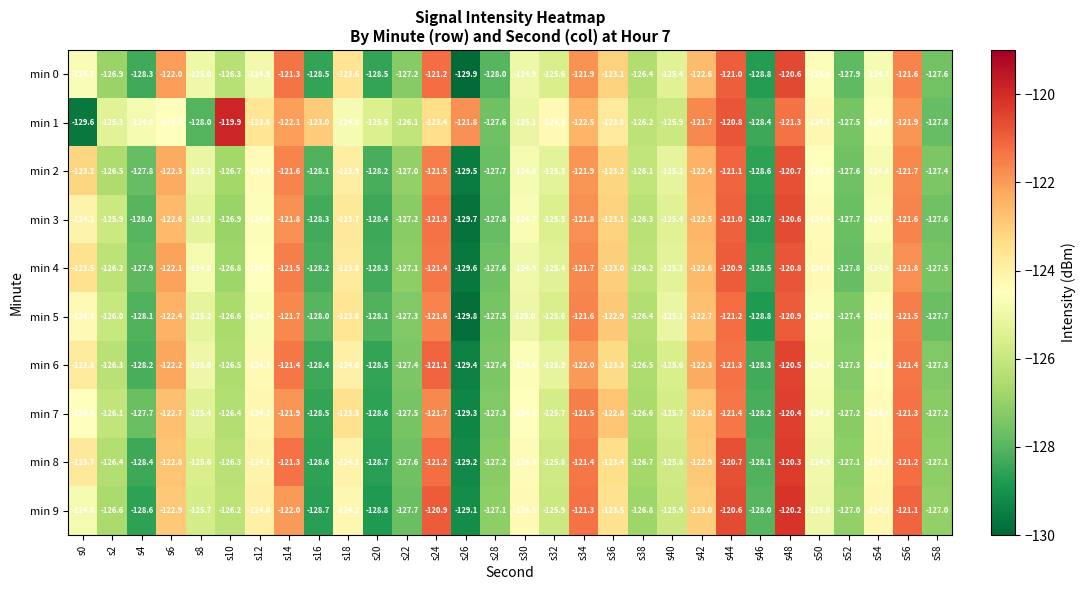

What is the lowest value of the min 6 series?

-129.4